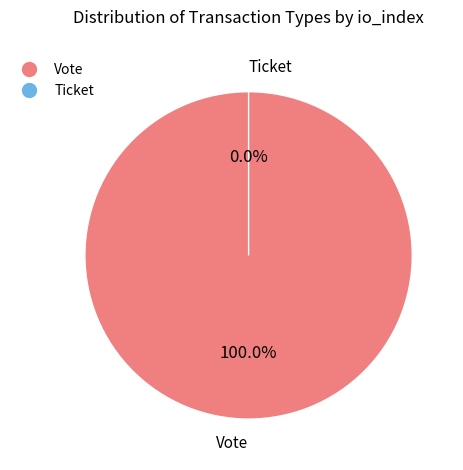

Is there a majority slice in this chart?

Yes